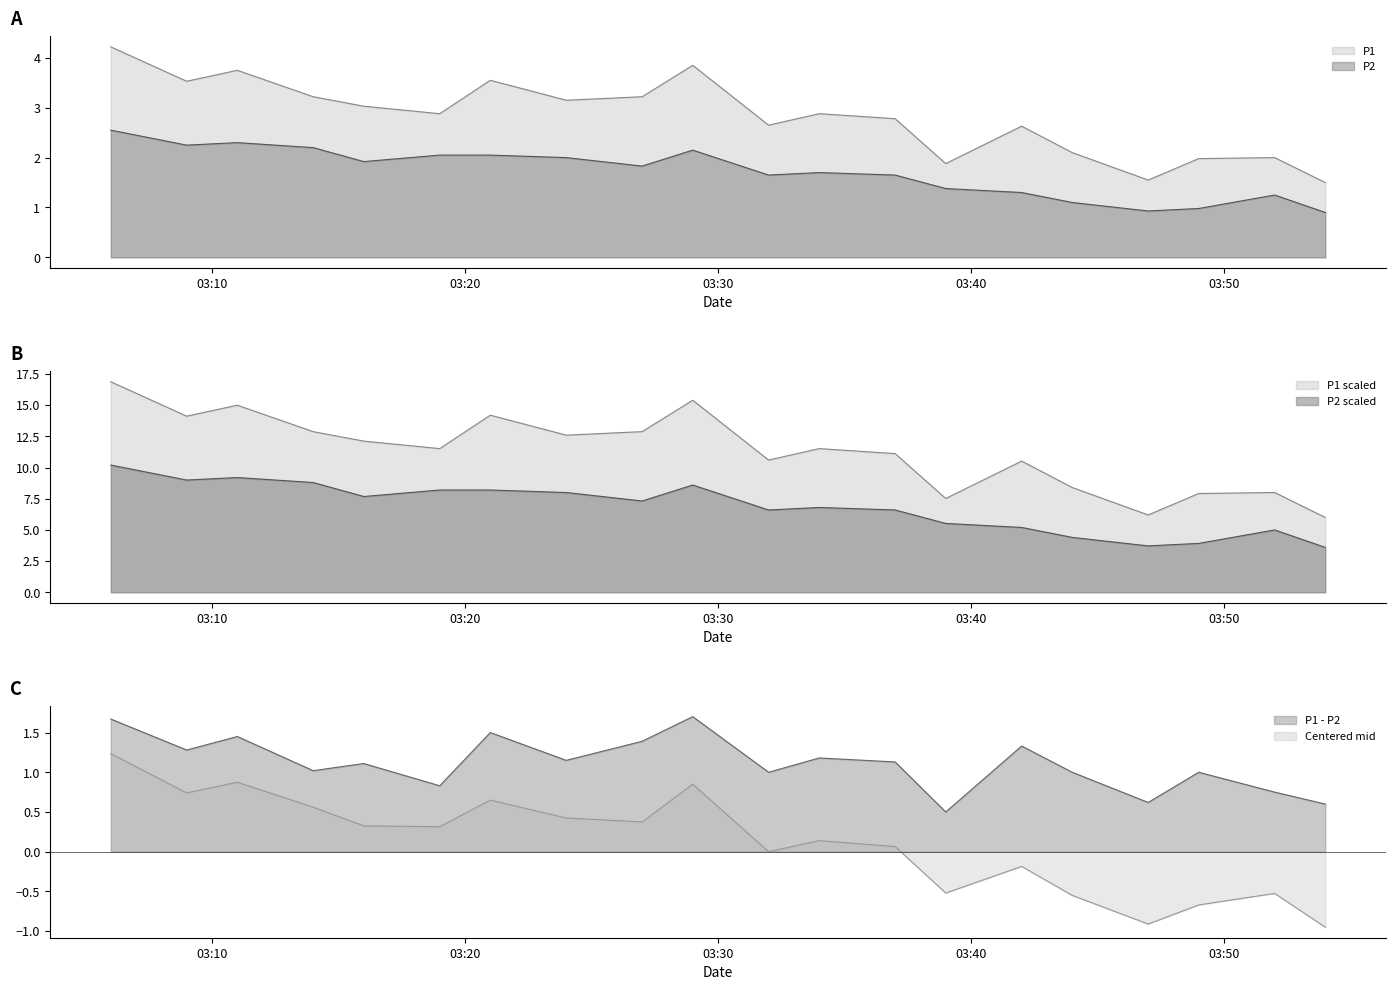

Does the chart have visible grid lines?

No